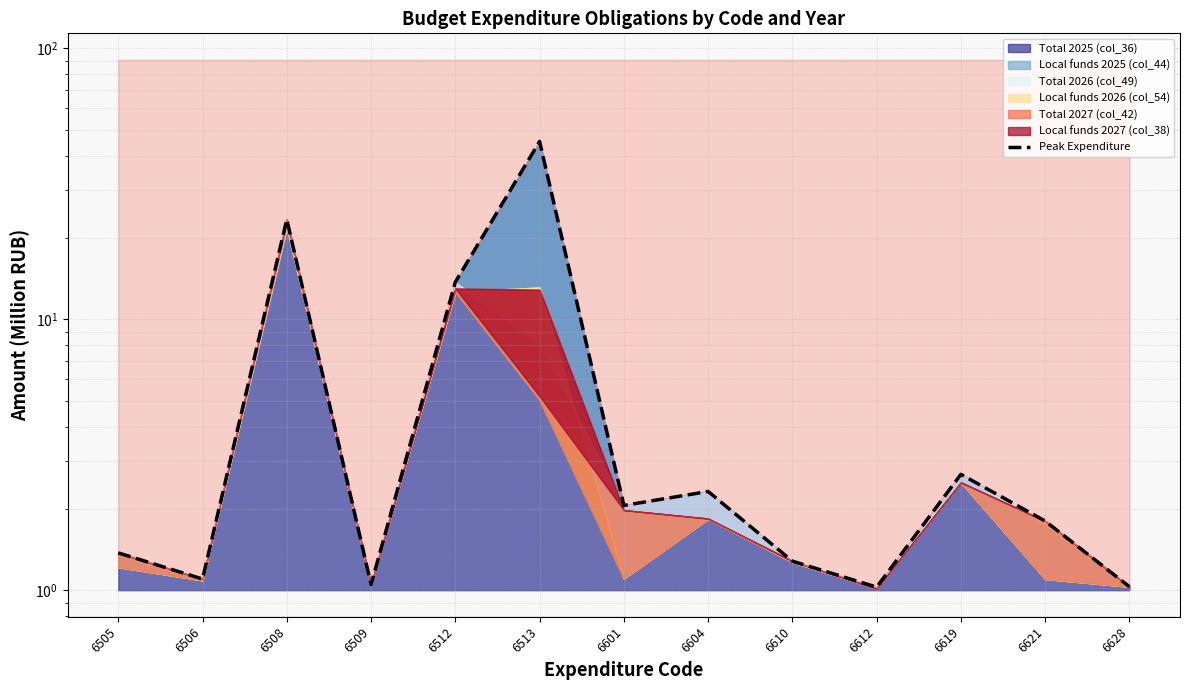

What is the greatest value displayed?

45.3